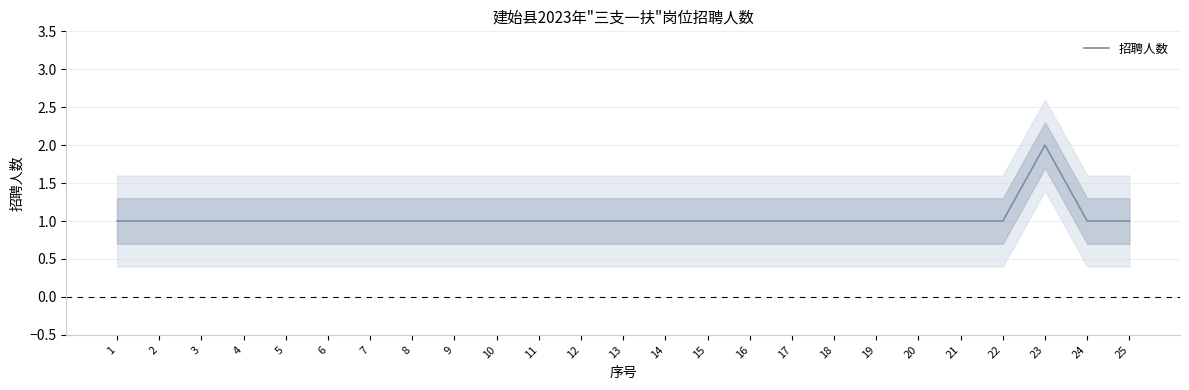

The value at 4 is 1. True or false?

True